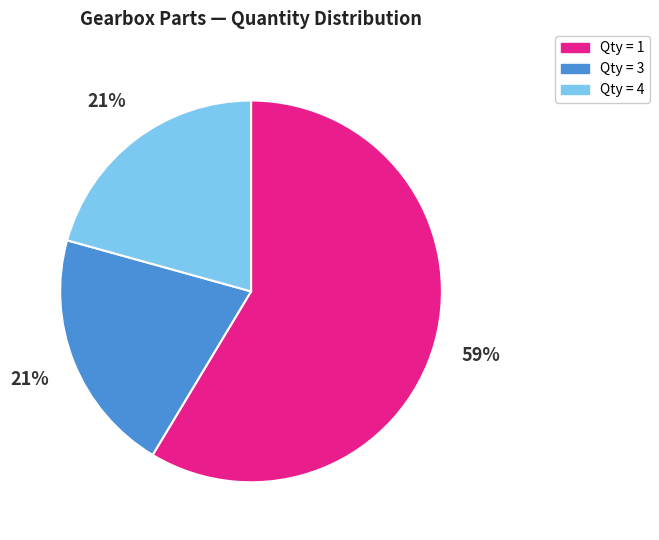

To the nearest percent, what is the difference between the largest and smallest slice percentages?

38%